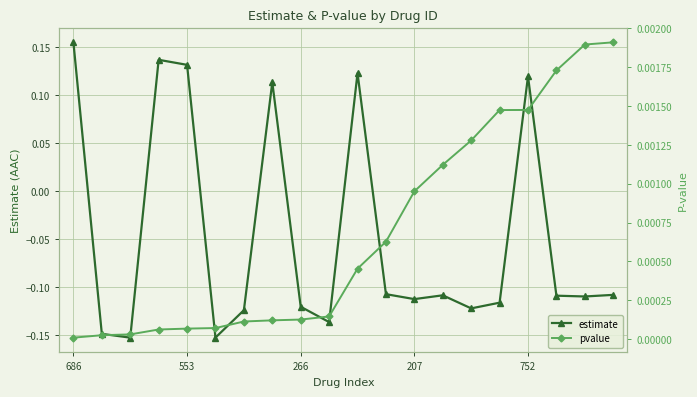

True or false: pvalue has a value of 0.0 at 14.

True